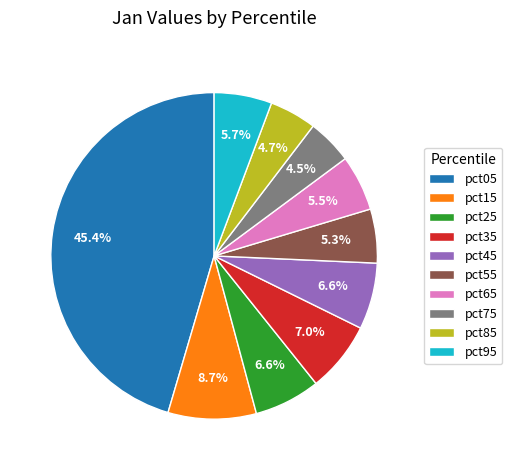

To the nearest percent, what is the combined percentage of pct65 and pct75?

10%